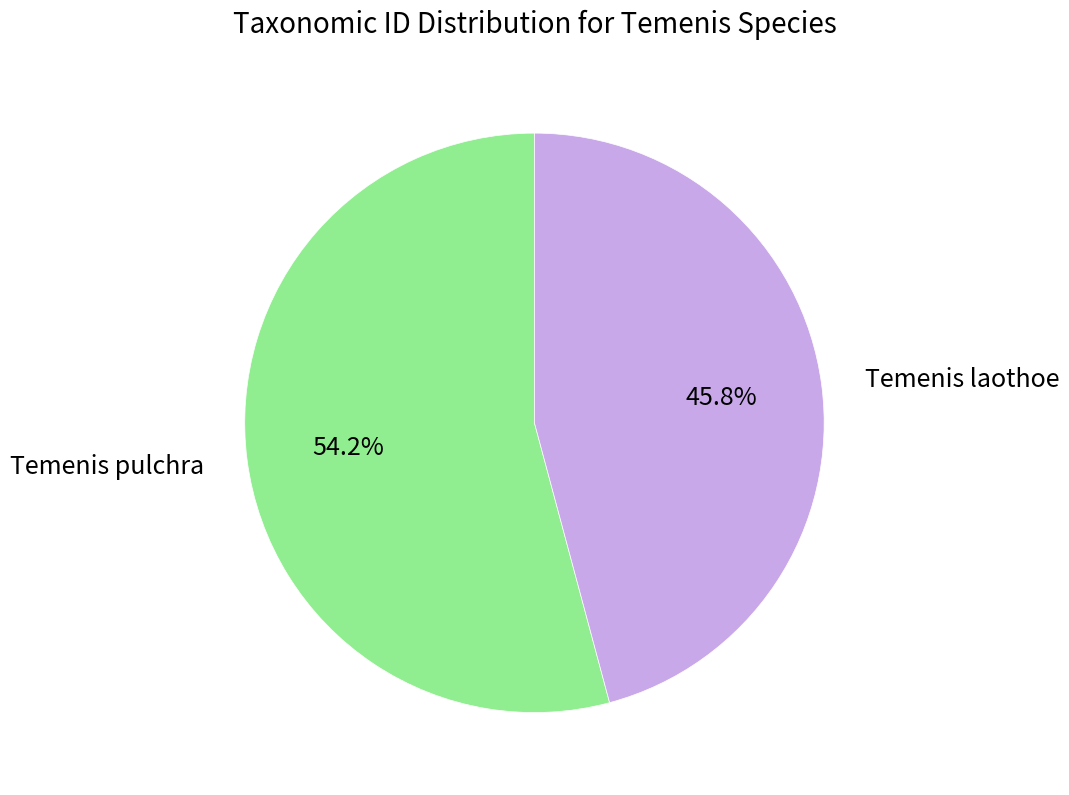

To the nearest percent, what is the difference between the largest and smallest slice percentages?

8%